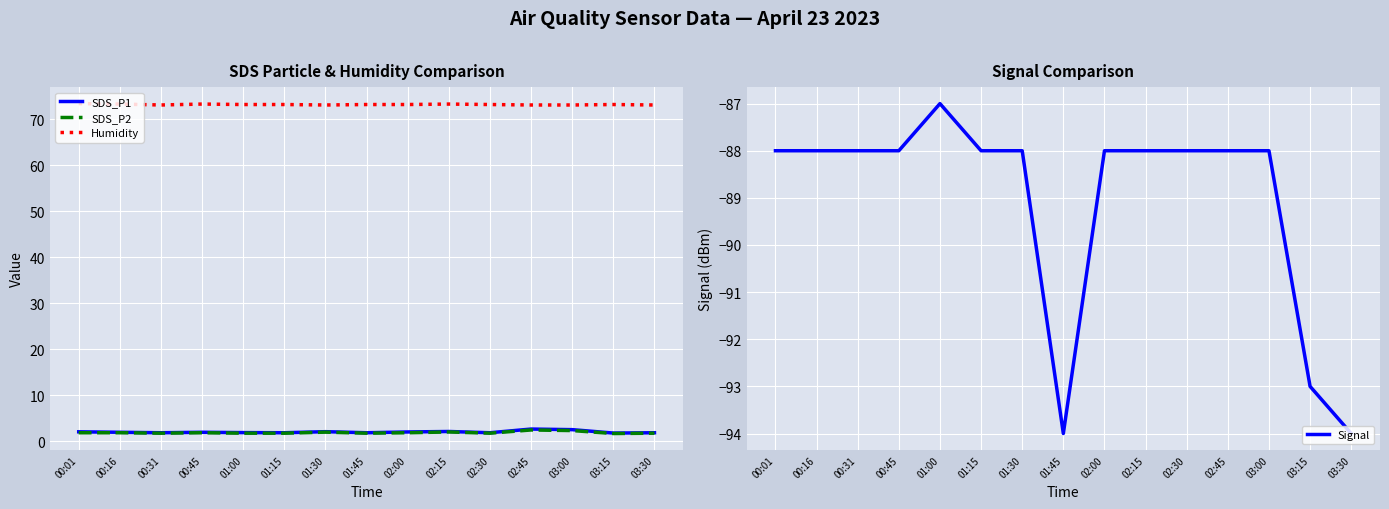

What is the label of the 7th point from the right?

02:00